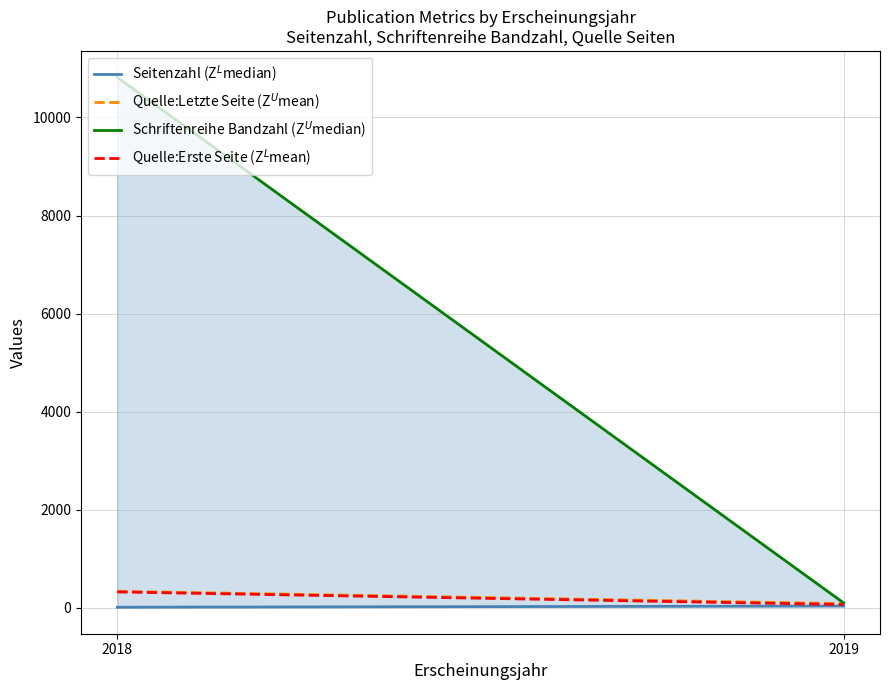

At which category does the chart reach its peak across all series?

2018